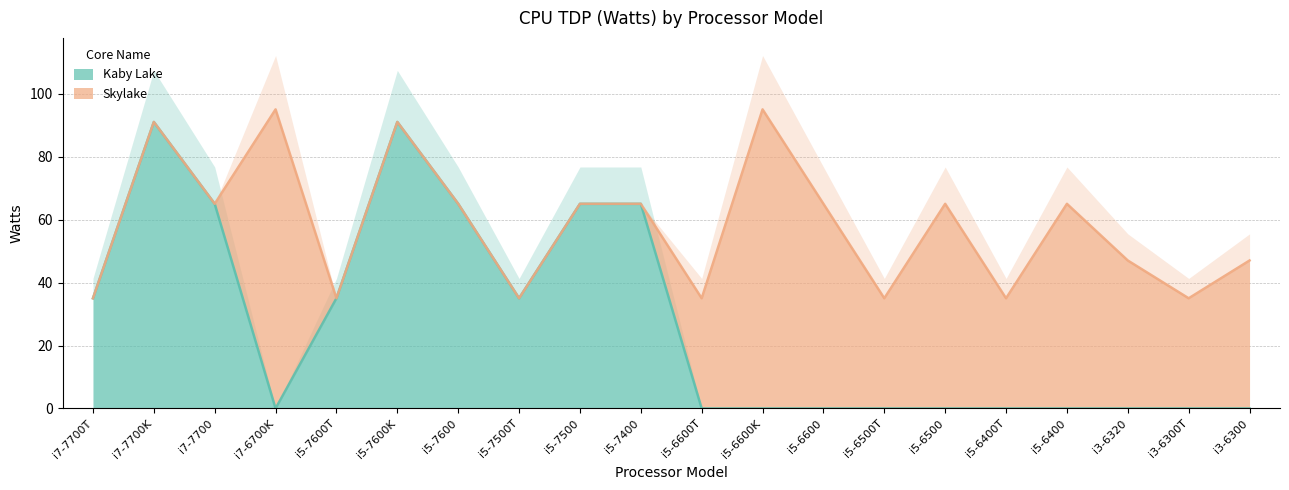

Between i7-6700K and i5-6400T, which is larger?

i7-6700K